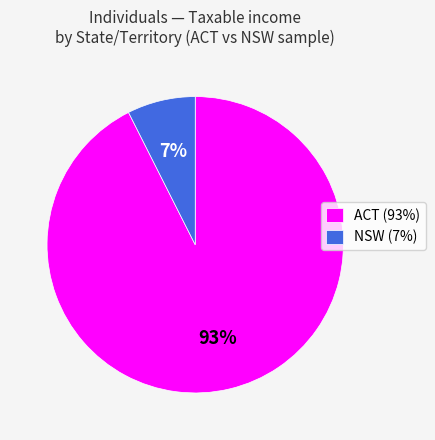

To the nearest percent, what is the average slice percentage?

50%